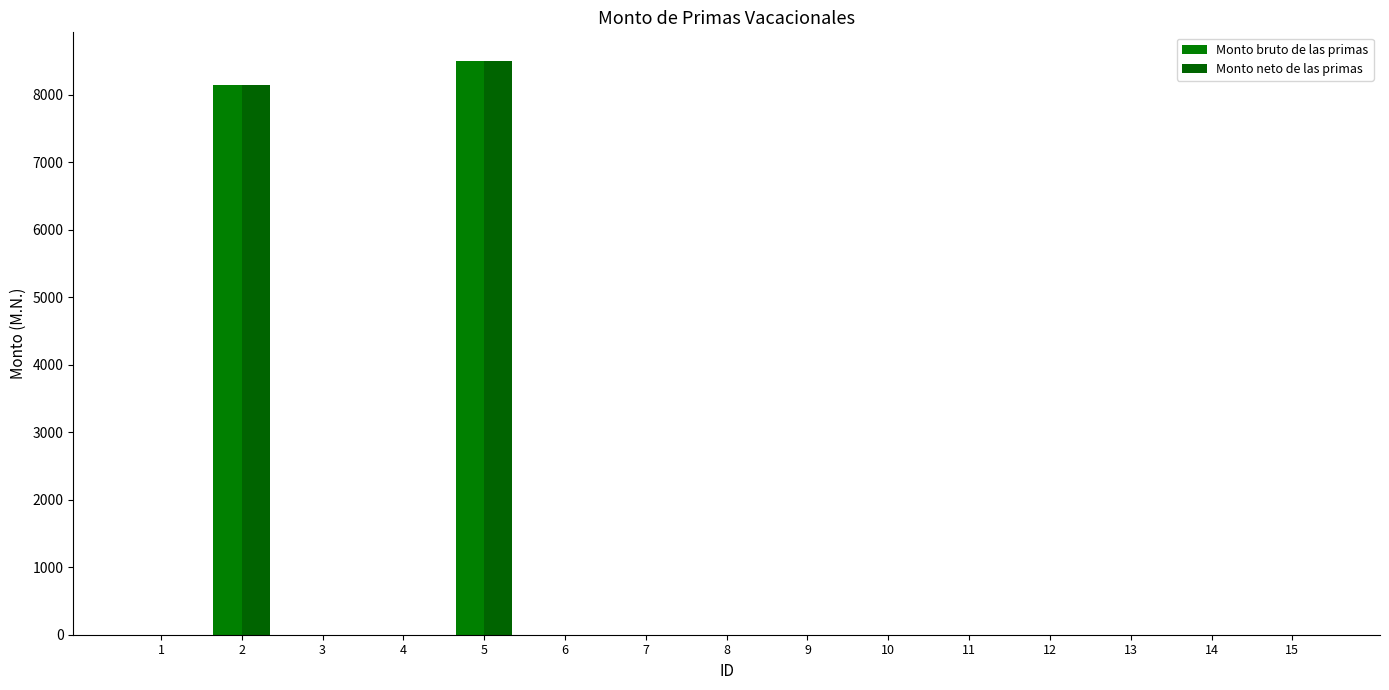

Are the bars grouped side by side (vs. stacked)?

Yes